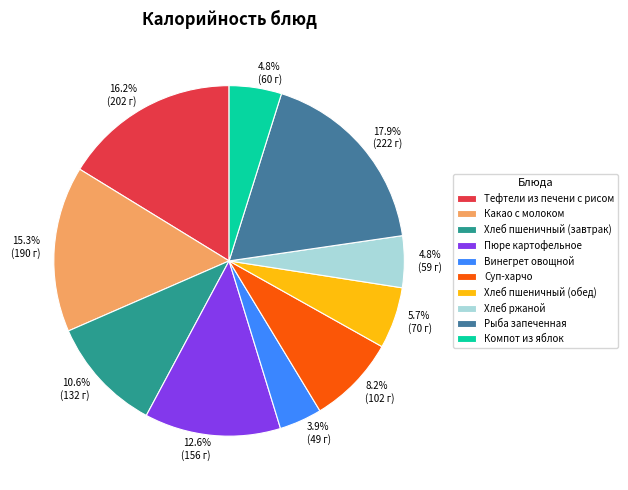

Count the number of slices in the pie.

10